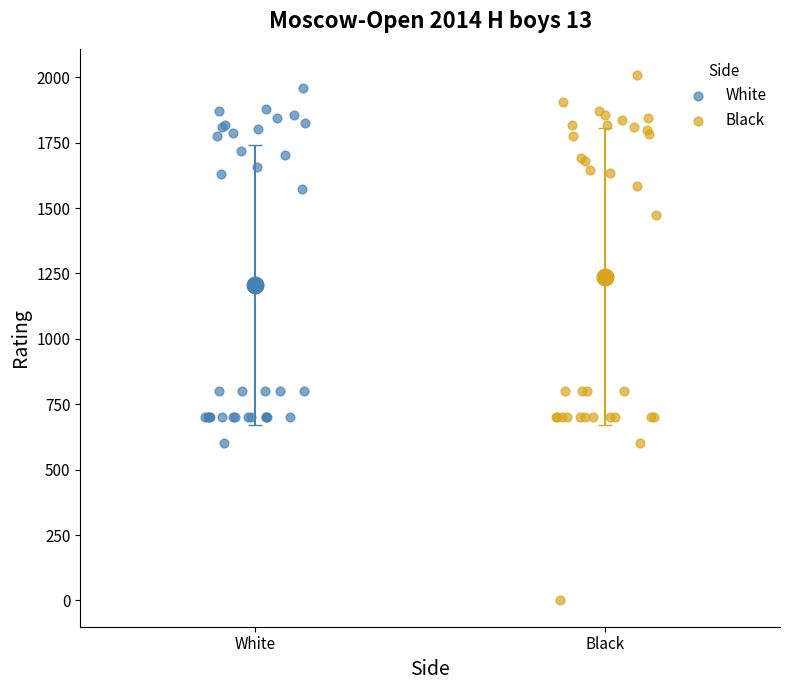

Which series reaches the maximum Y coordinate?

Black